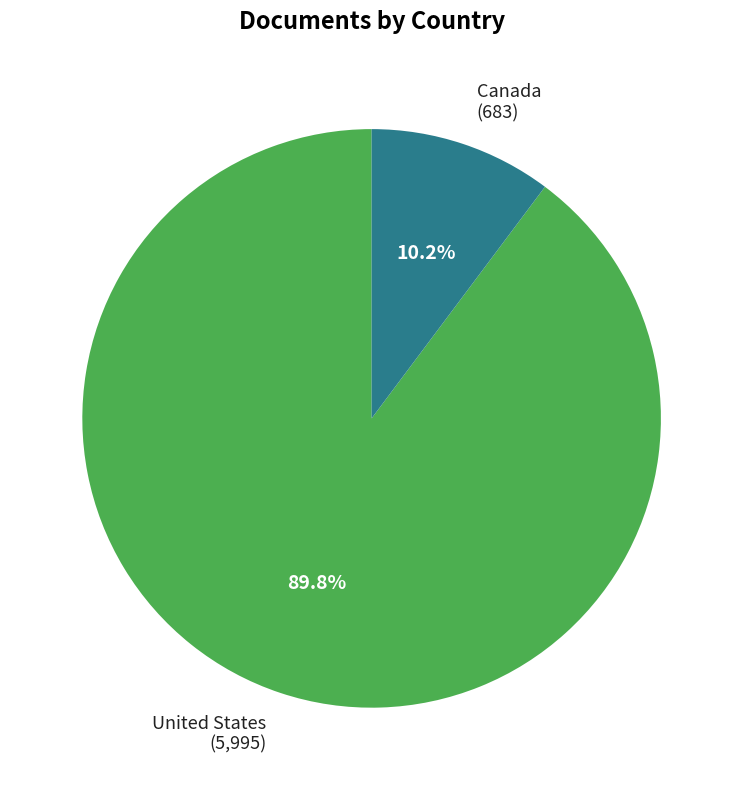

To the nearest percent, what portion does United States represent?

90%